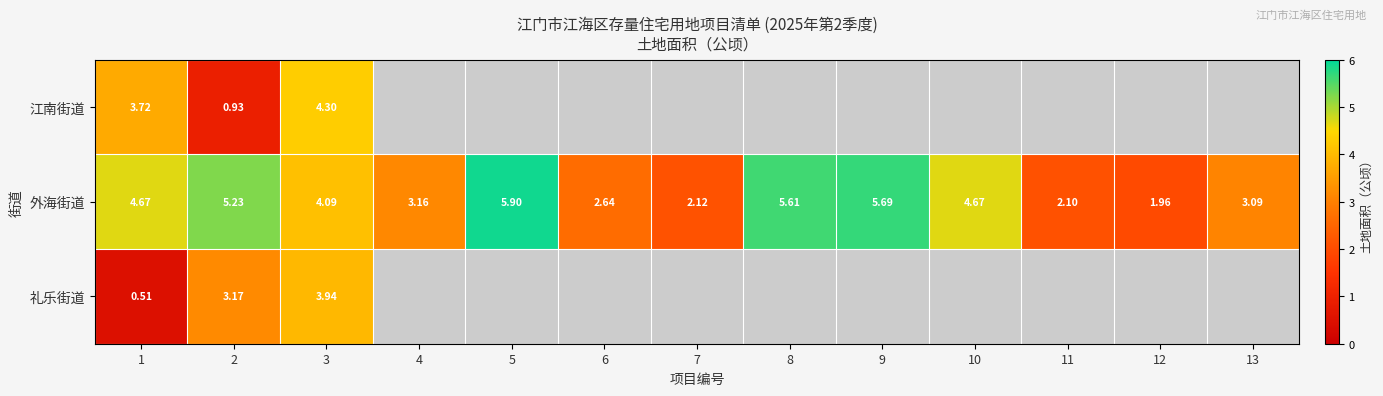

Where is 外海街道 nearest to the value 3?

13